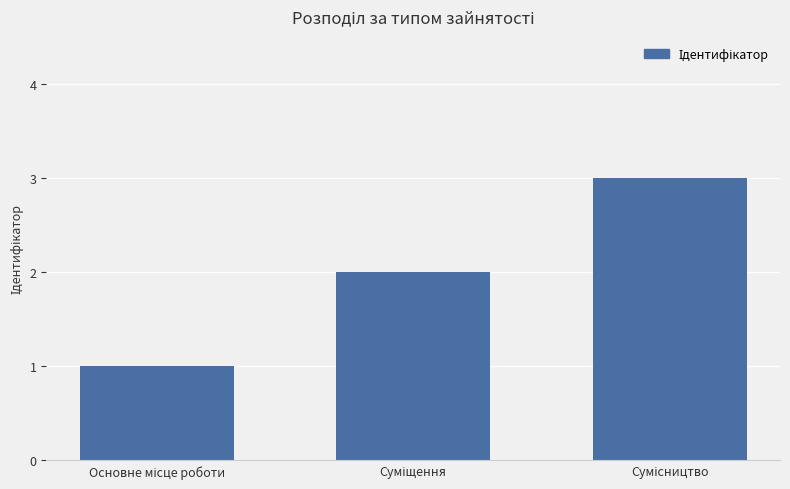

What is the greatest value displayed?

3